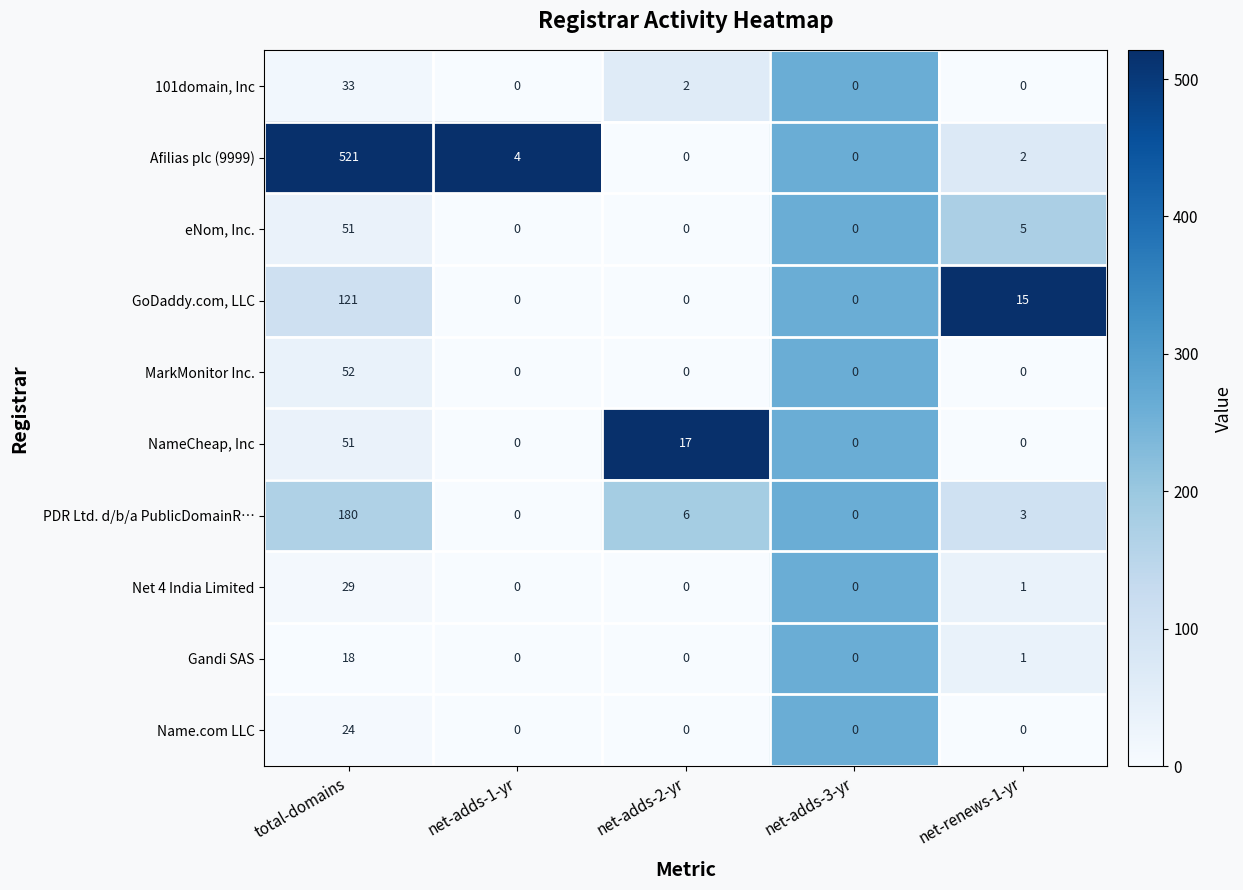

Which series has the largest range (max minus min)?

Afilias plc (9999)